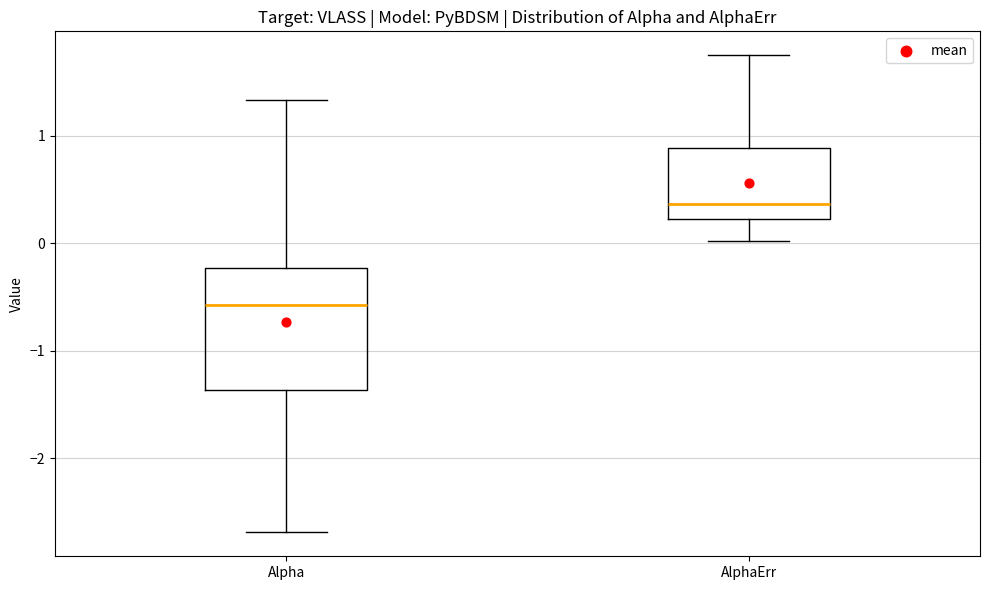

Reading left to right, transcribe this box plot: for each box, give where its median line is, the range the box spans, and where its two whiskers end, as read against the y-axis. The values are not printed on the chart, so give them approximately, as read against the axis.

Alpha: median -0.6, box -1.4 to -0.2, whiskers -2.7 to 1.3
AlphaErr: median 0.4, box 0.2 to 0.9, whiskers 0.0 to 1.7